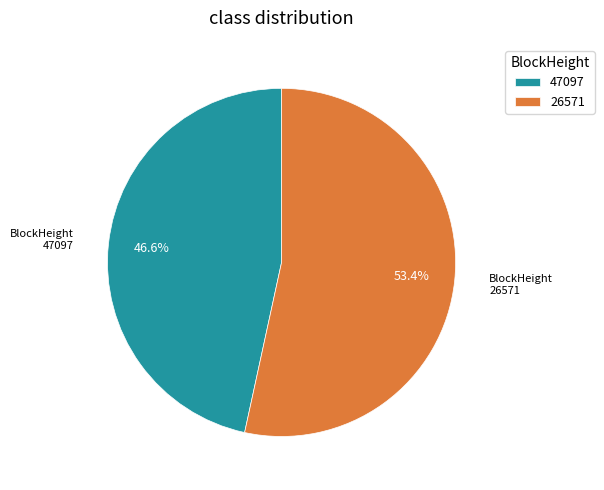

Is it true that 47097 is 1% of the pie?

False